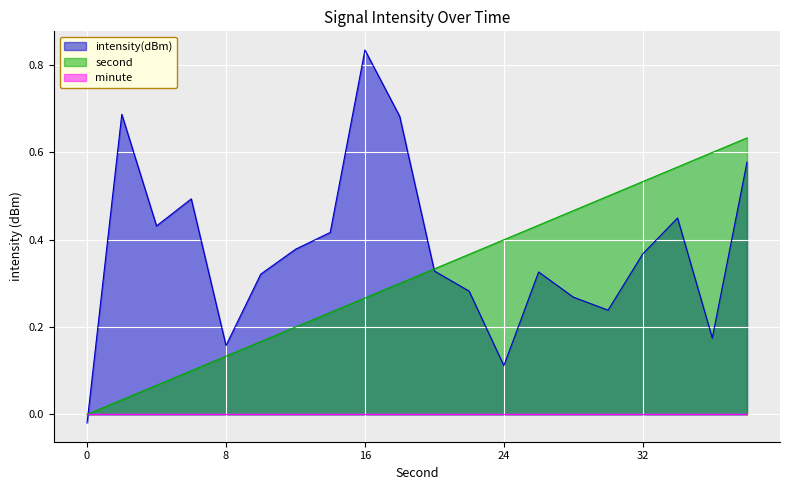

How many lines are shown in the chart?

3